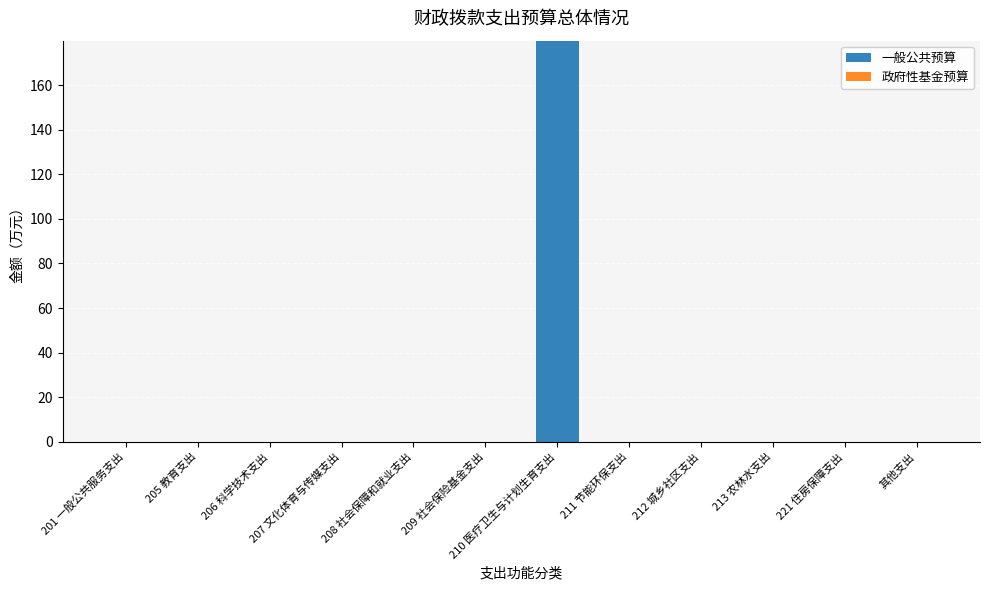

Is it true that the value at 208 社会保障和就业支出 is -62.6?

False